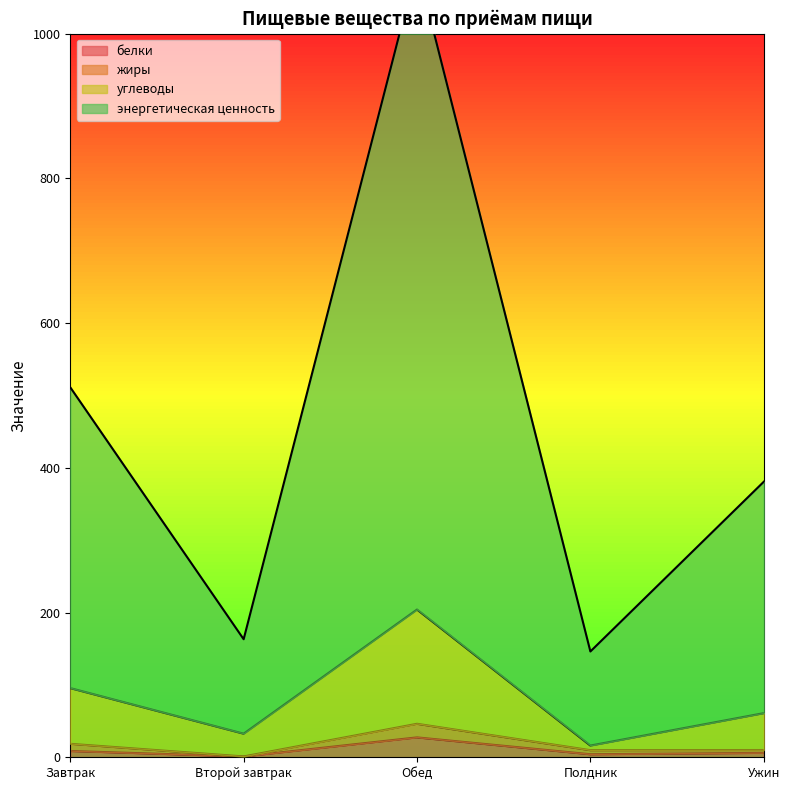

What value does the углеводы series have at Завтрак?

95.6